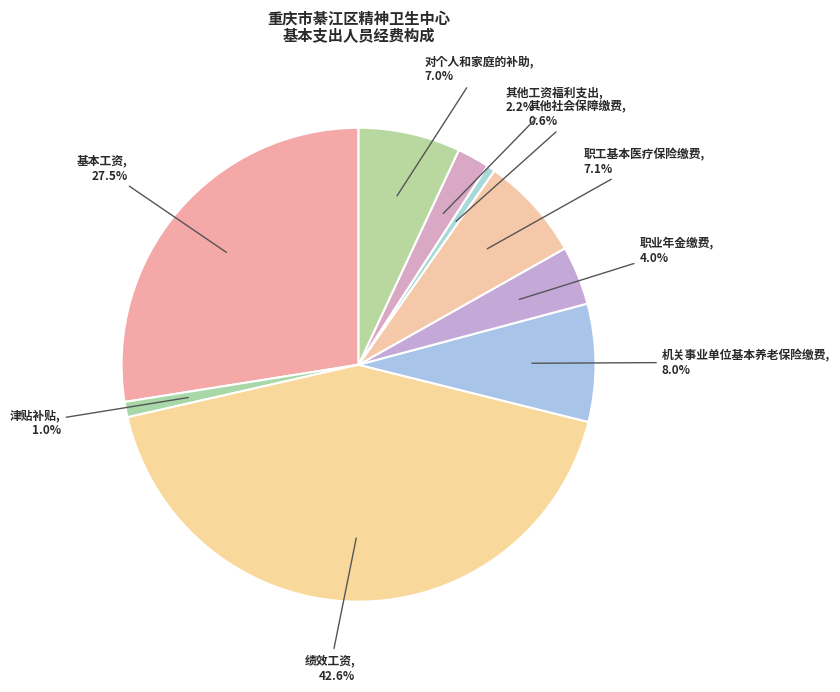

How many segments does this pie chart have?

9